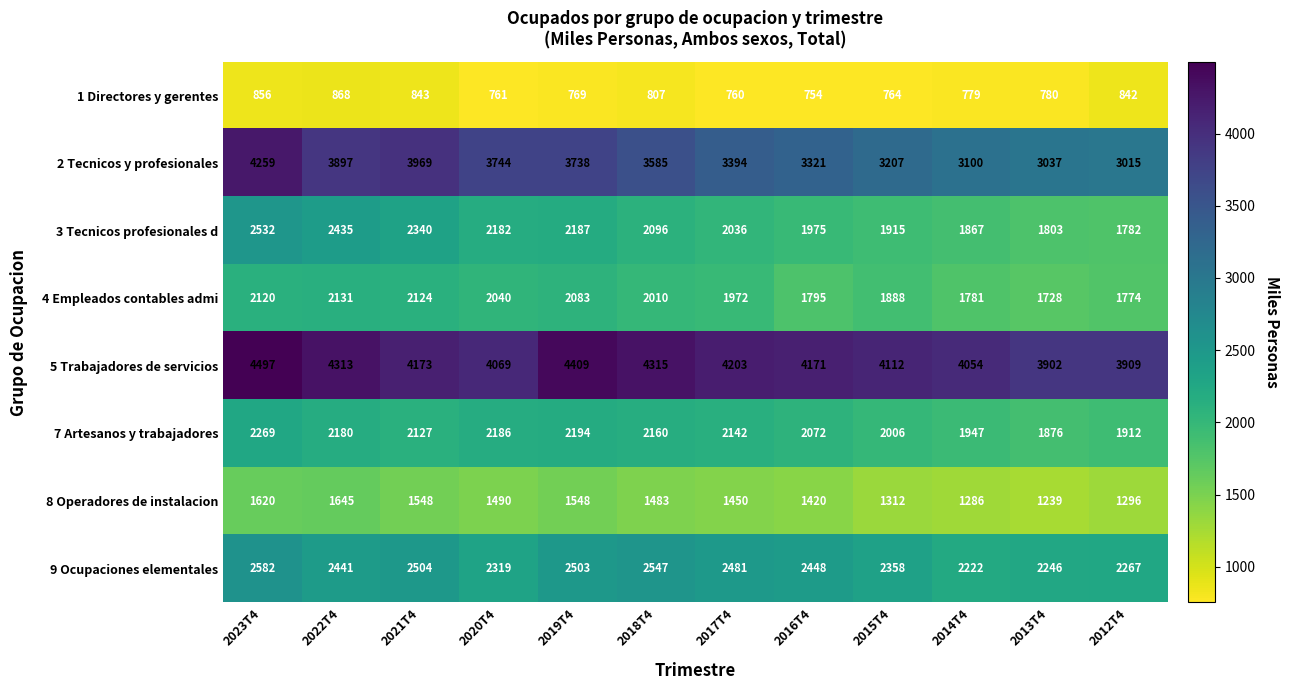

True or false: 7 Artesanos y trabajadores has a value of 2186 at 2020T4.

True